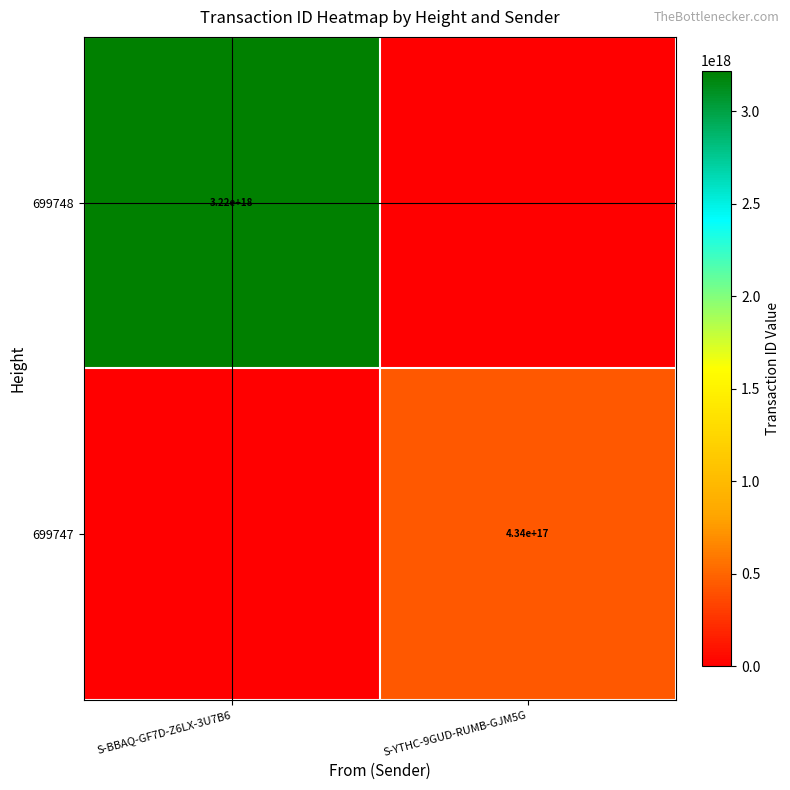

The 699747 series shows 434000000000000000 at S-YTHC-9GUD-RUMB-GJM5G. True or false?

True